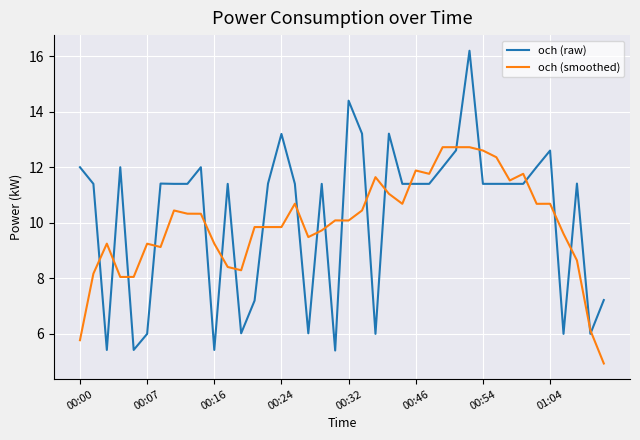

How many values in the och (raw) series exceed 11?

28